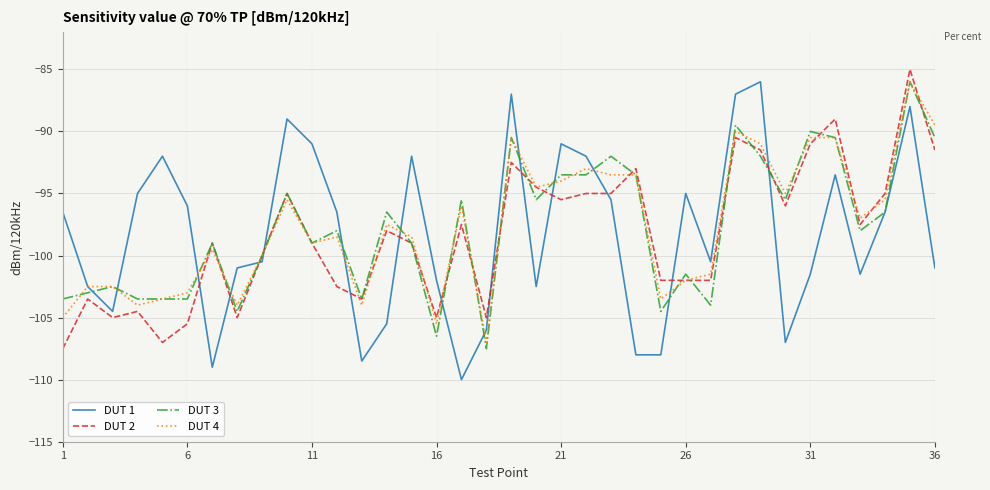

Which series has the largest range (max minus min)?

DUT 1